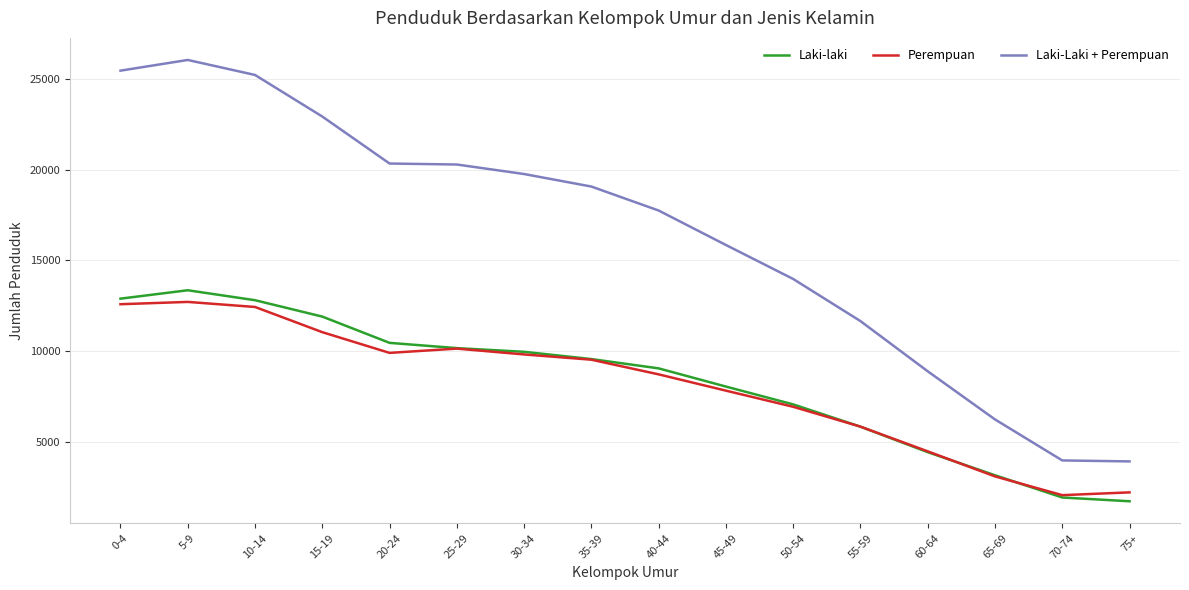

True or false: Laki-Laki + Perempuan has a value of 25463 at 0-4.

True